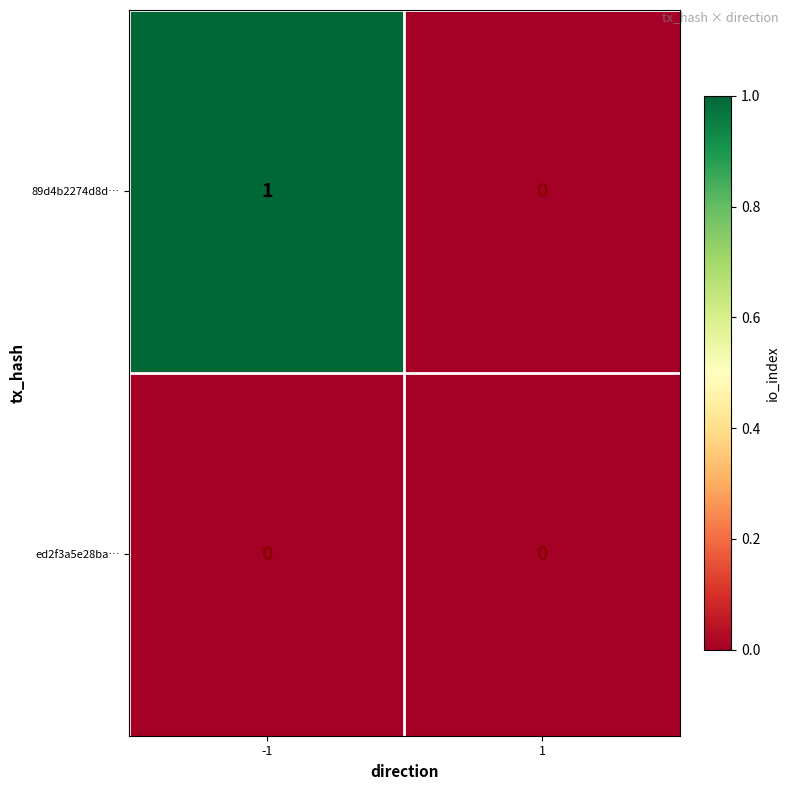

Between -1 and 1, which series saw the biggest shift?

89d4b2274d8d…